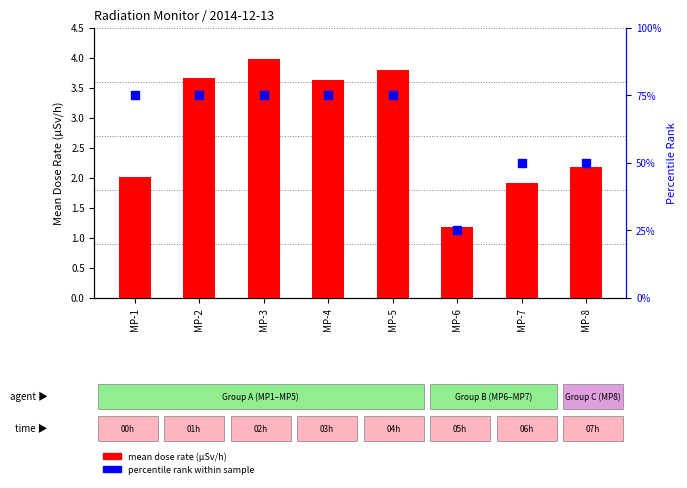

Which series has the largest total across all categories?

percentile rank within sample